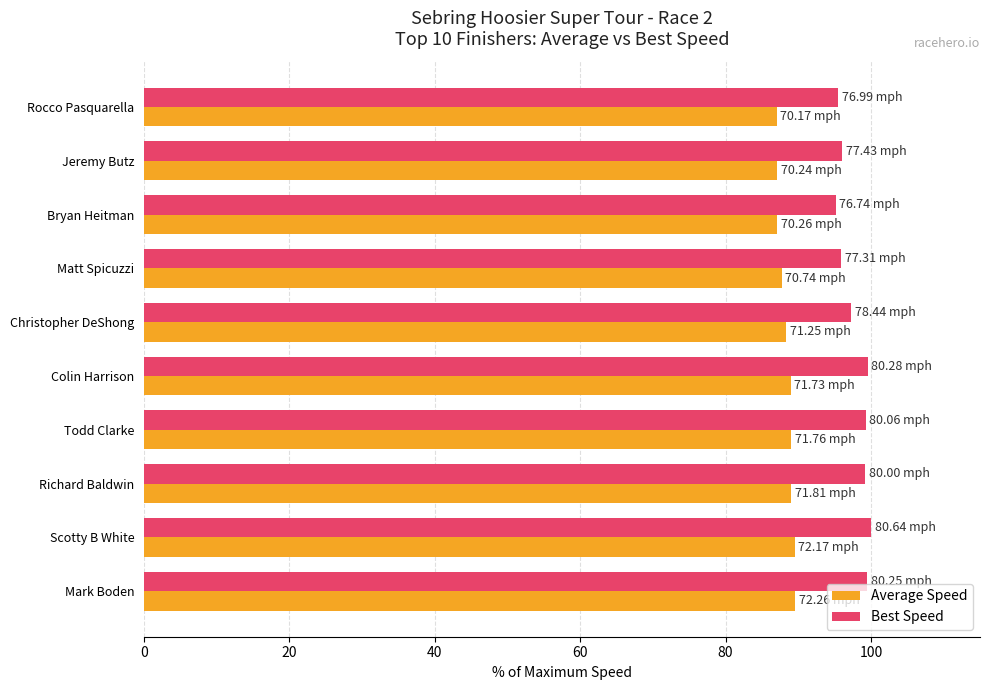

How many data points in Best Speed are less than 99?

5